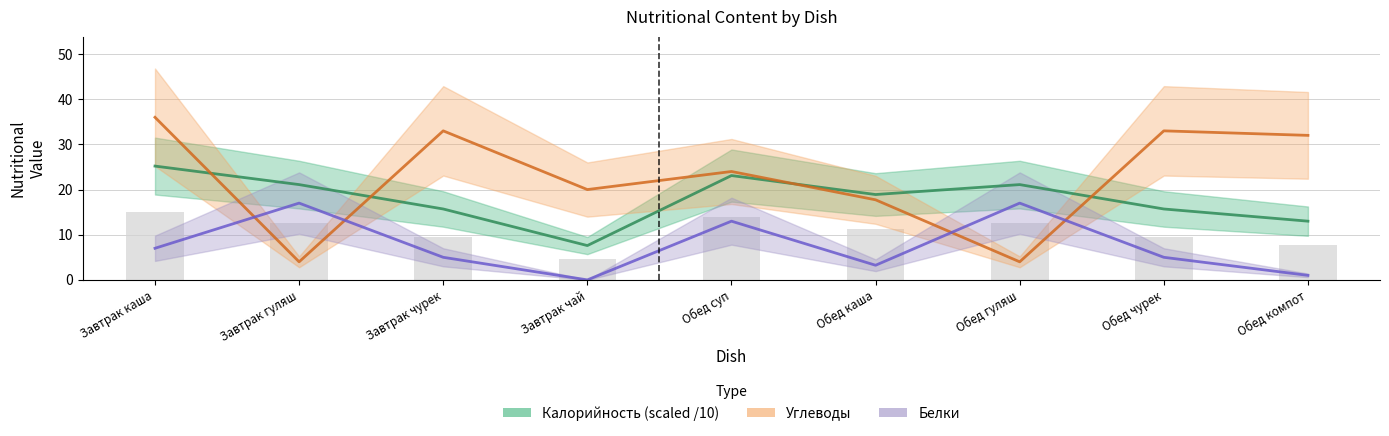

Which label corresponds to the largest value in the chart?

Завтрак каша